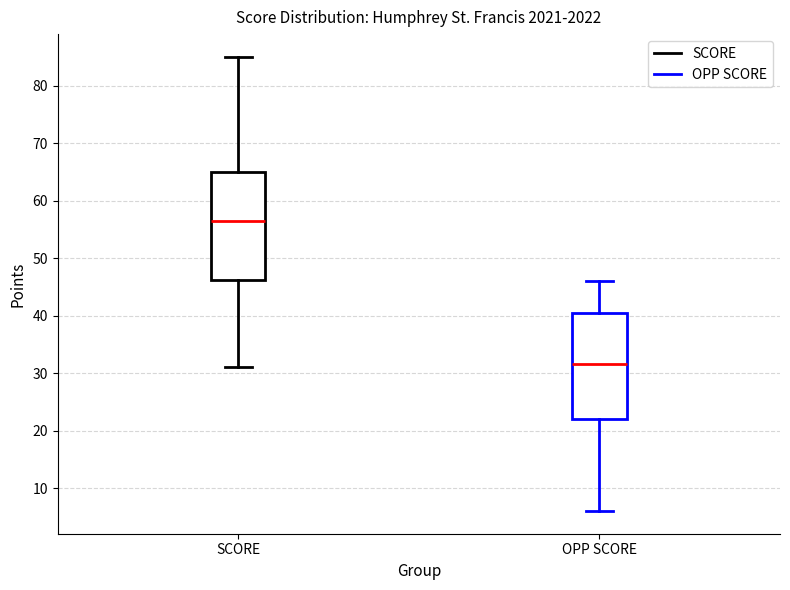

Reading left to right, transcribe this box plot: for each box, give where its median line is, the range the box spans, and where its two whiskers end, as read against the y-axis. The values are not printed on the chart, so give them approximately, as read against the axis.

SCORE: median 57, box 46 to 65, whiskers 31 to 85
OPP SCORE: median 32, box 22 to 41, whiskers 6 to 46